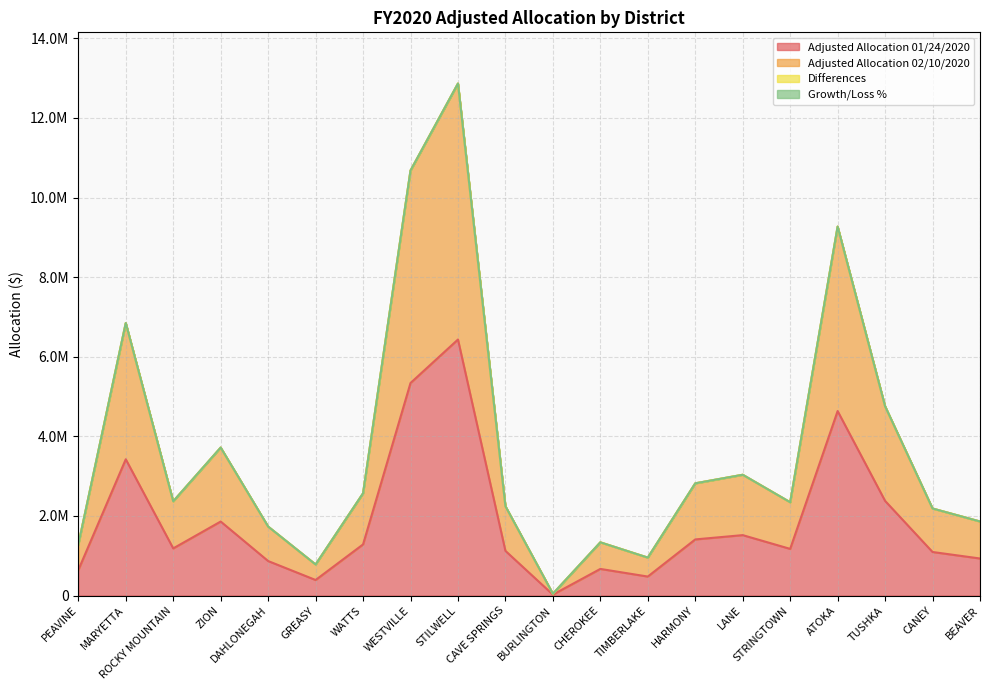

How many data points in Adjusted Allocation 02/10/2020 are above 2367260?

9